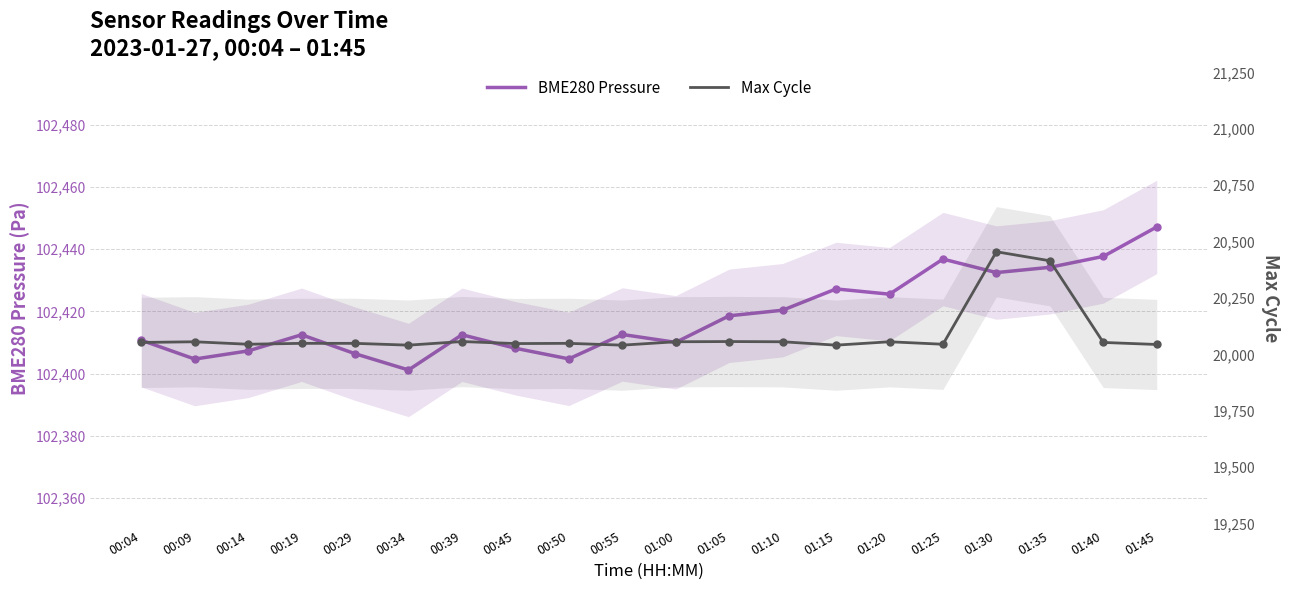

What is the label of the 11th point from the right?

00:55